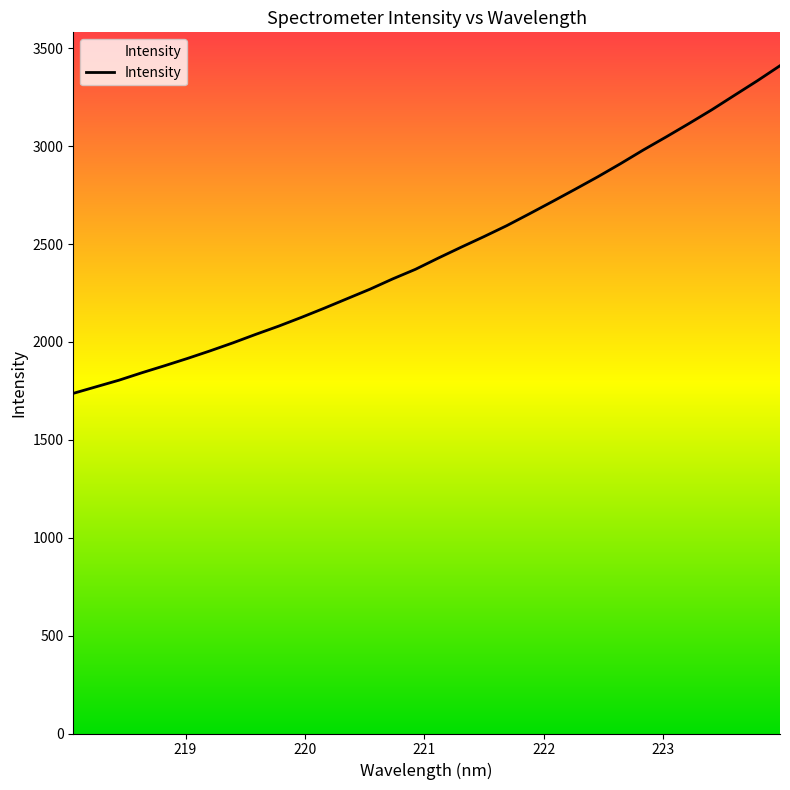

What is the value of the 23rd point from the left?

2779.5